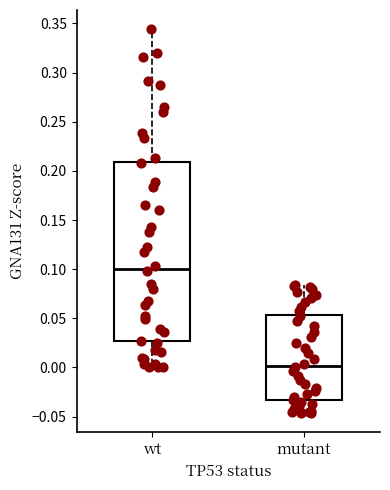

Where does the upper whisker of the box for wt end on the y-axis? The values are not printed on the chart, so give them approximately, as read against the axis.

0.345